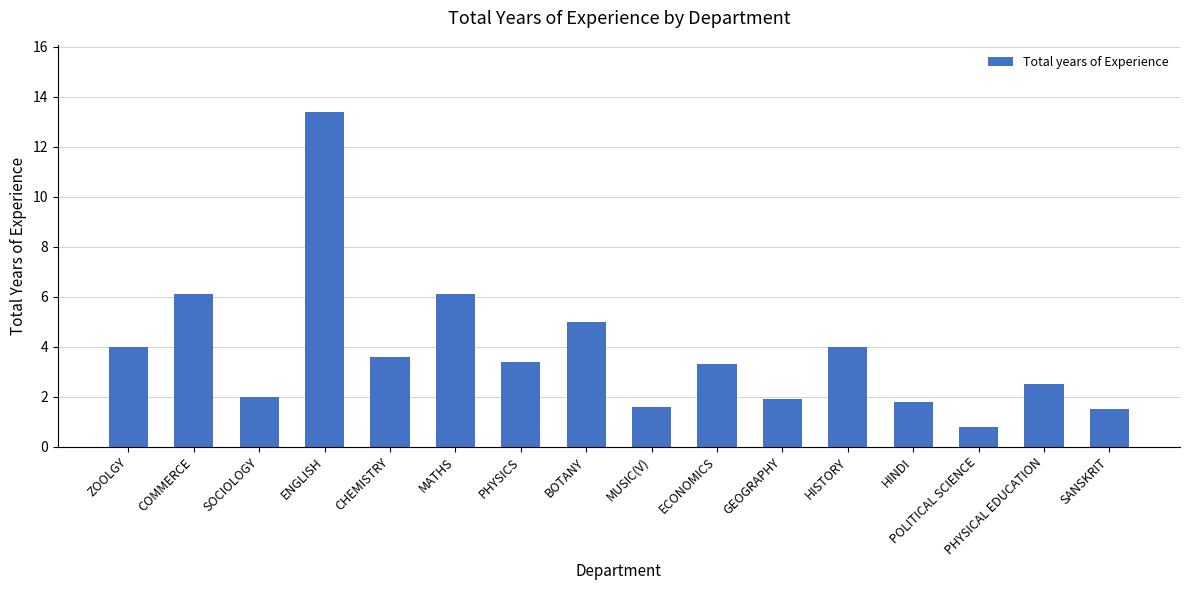

What is the maximum value shown in the chart?

13.4